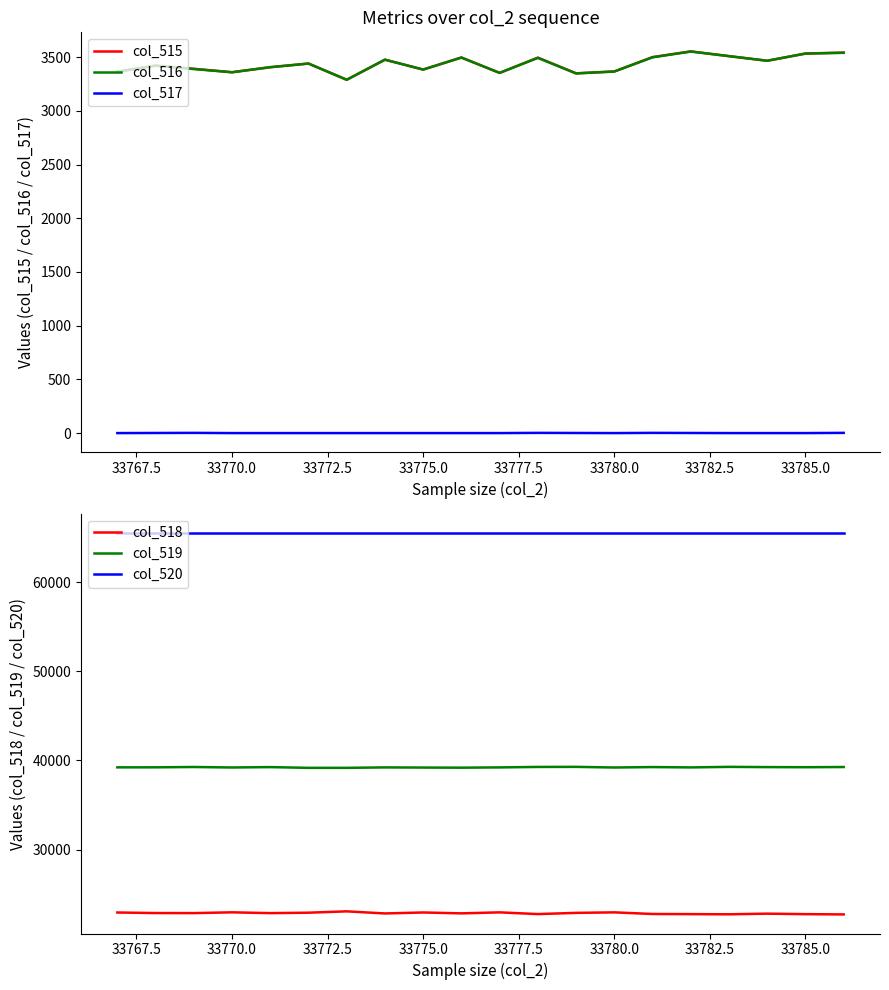

How many series are shown in this chart?

6